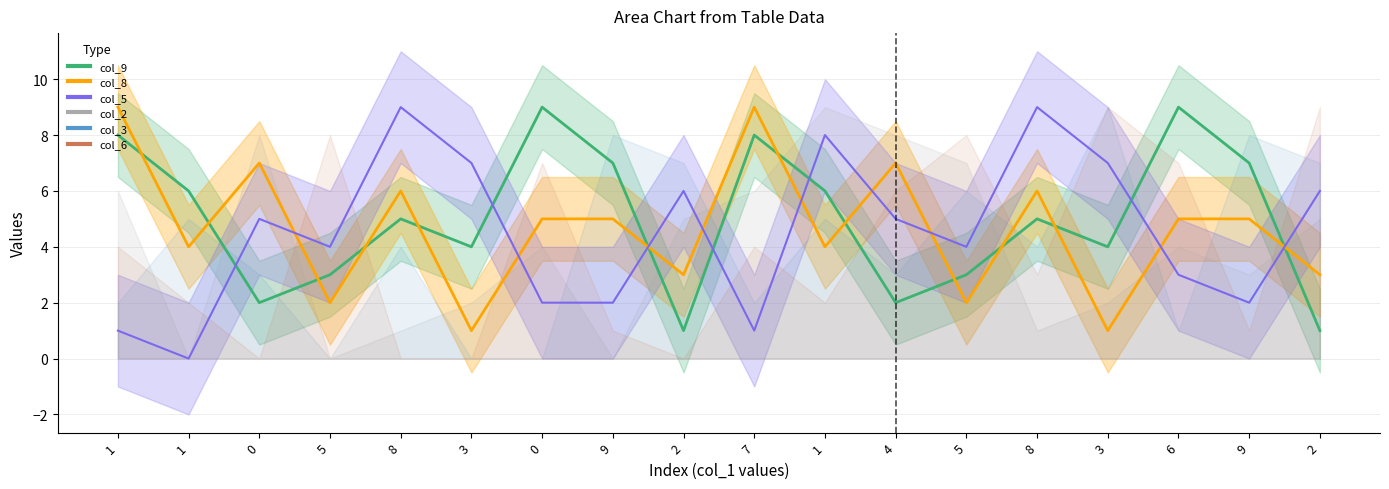

Which series has the largest range (max minus min)?

col_5